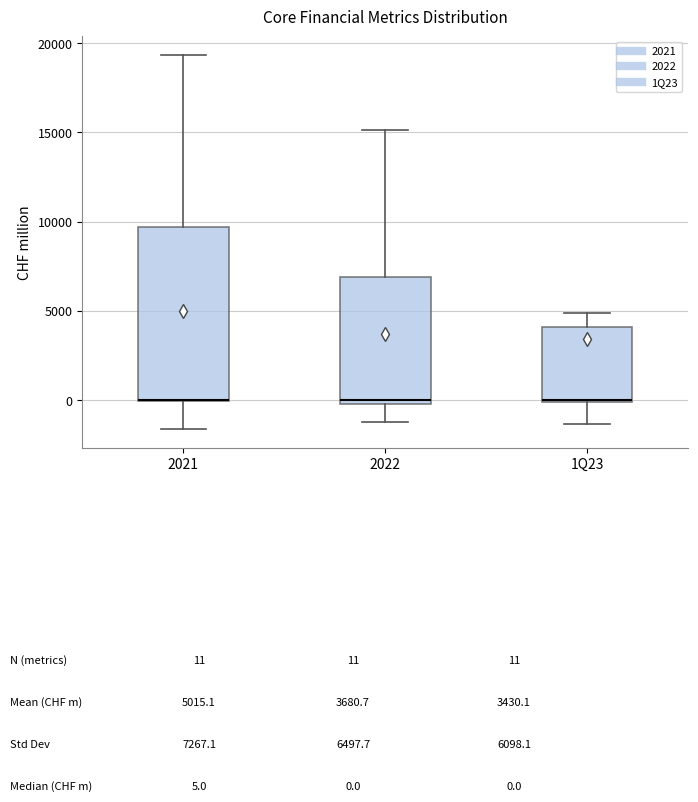

Where is the lower edge of the box for 2021 on the y-axis? The values are not printed on the chart, so give them approximately, as read against the axis.

0